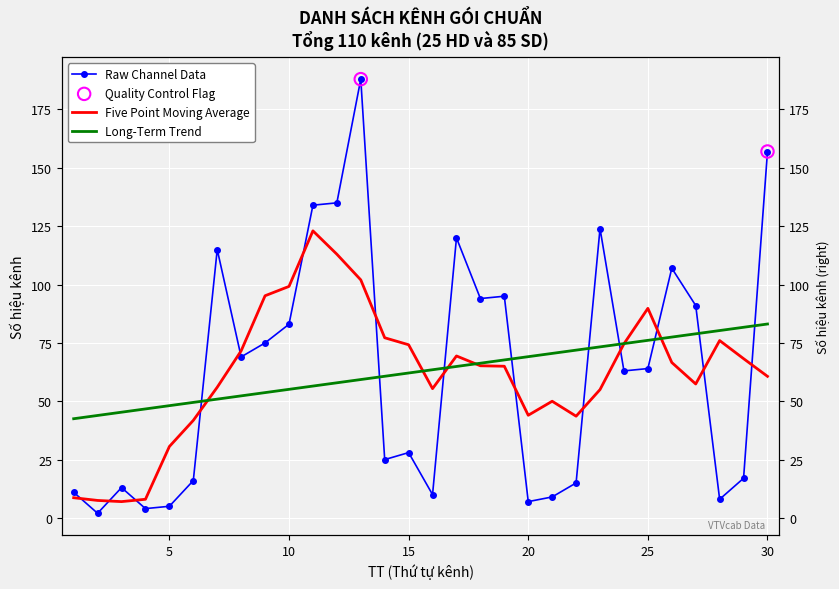

Between 9 and 30, which is larger?

30